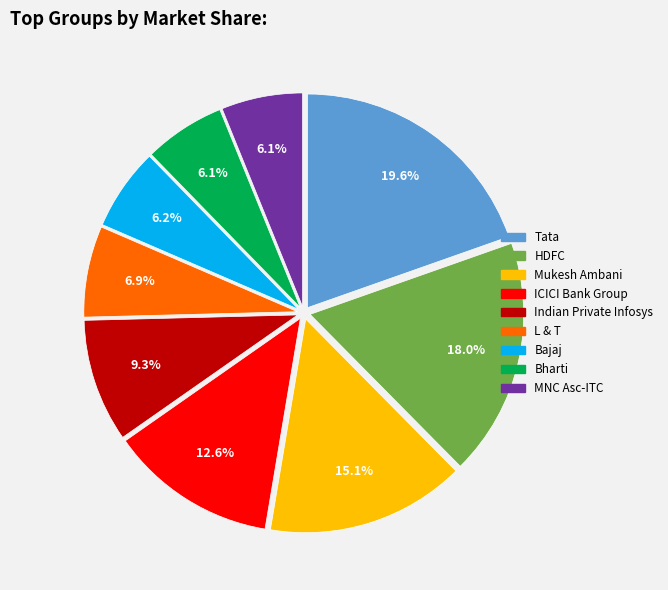

Does ICICI Bank Group account for over 50% of the chart?

No